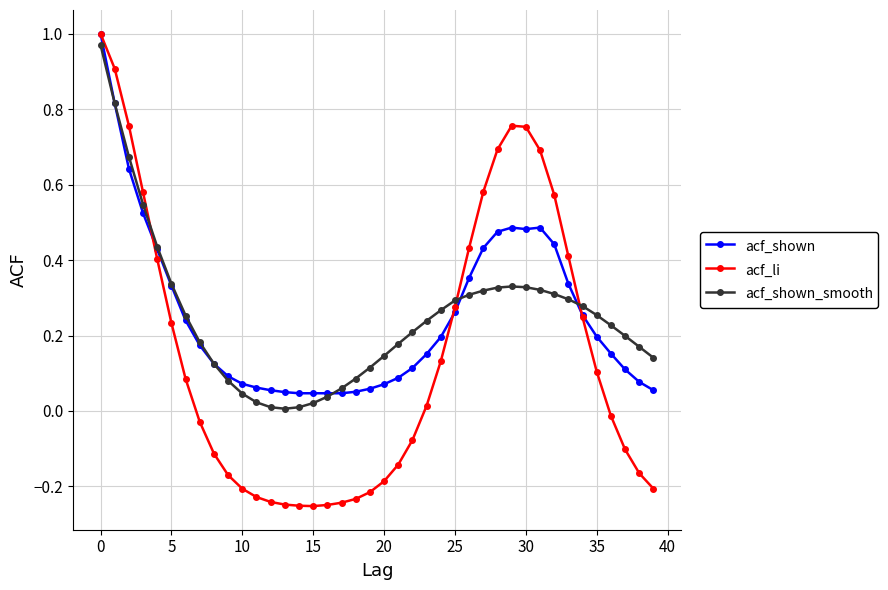

What is the sum of all acf_shown_smooth values?

10.0